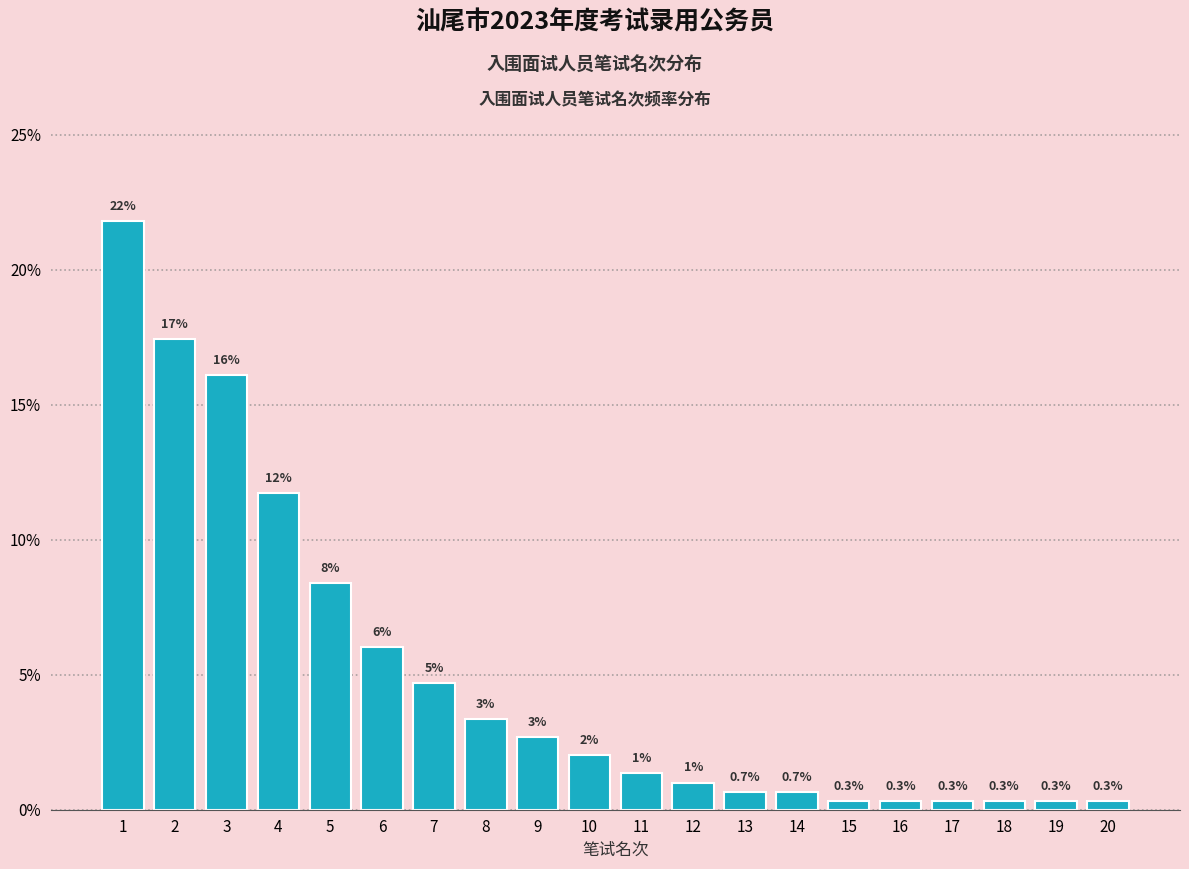

What is the smallest value displayed?

0.3